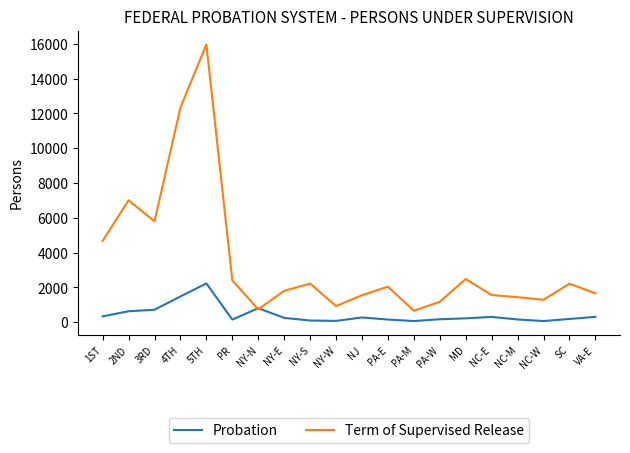

What is the greatest value displayed?

15964